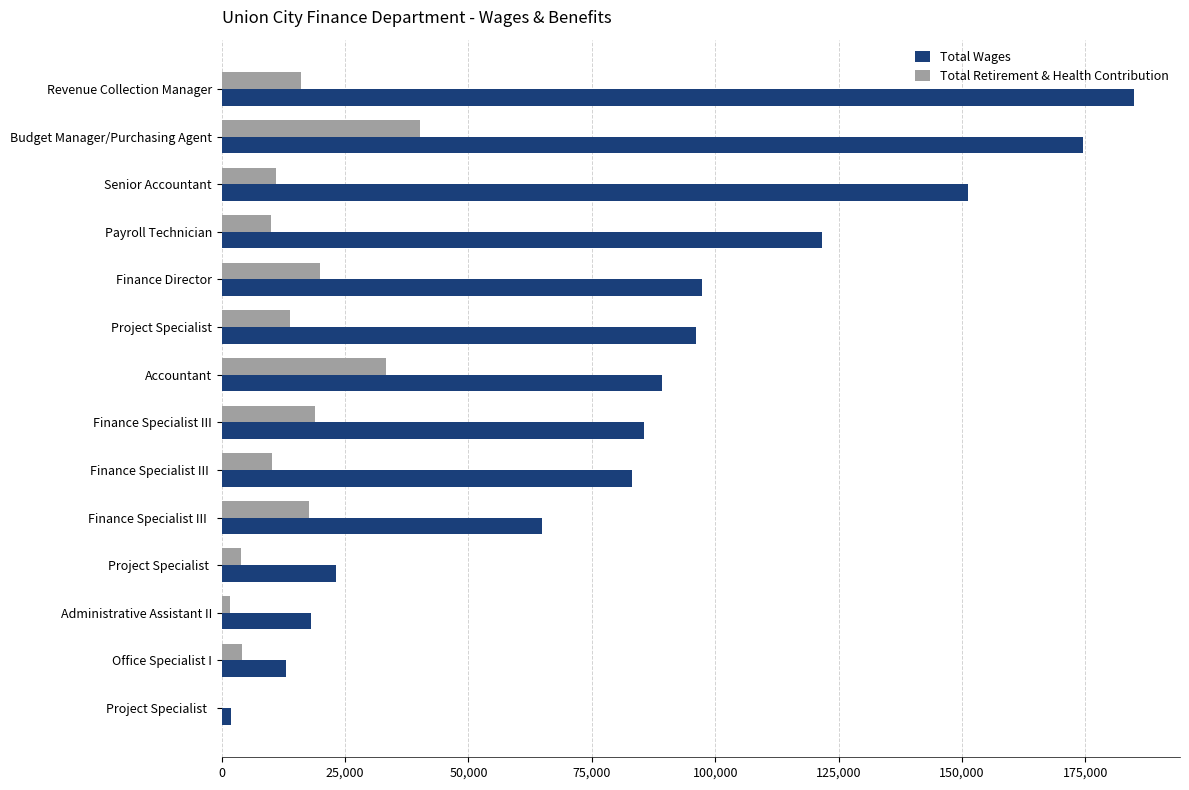

Is the value of Total Retirement & Health Contribution at Finance Specialist III   greater than the value of Total Wages at Accountant?

No